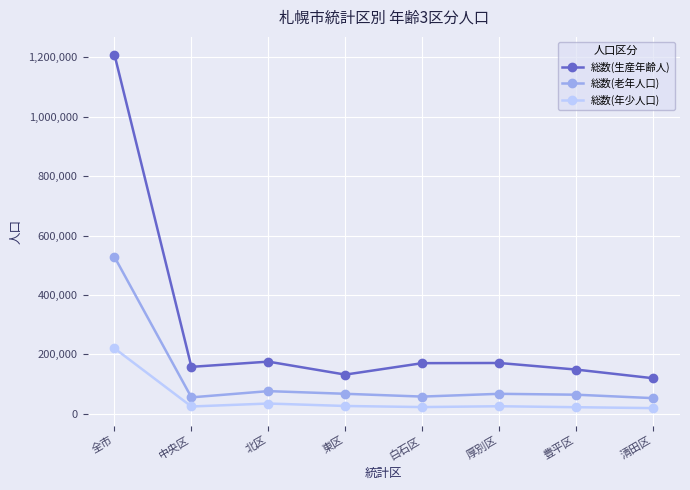

True or false: 総数(老年人口) has more than 0 points higher than both neighbors.

True